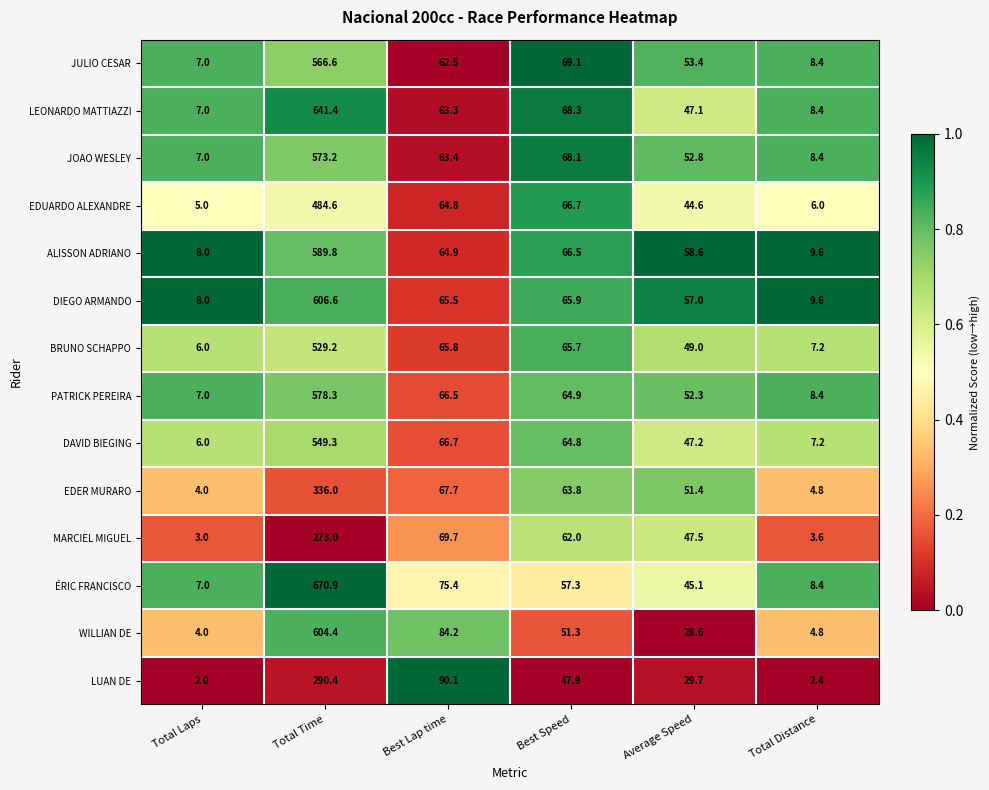

What is the total value across all series at Total Time?

7293.7